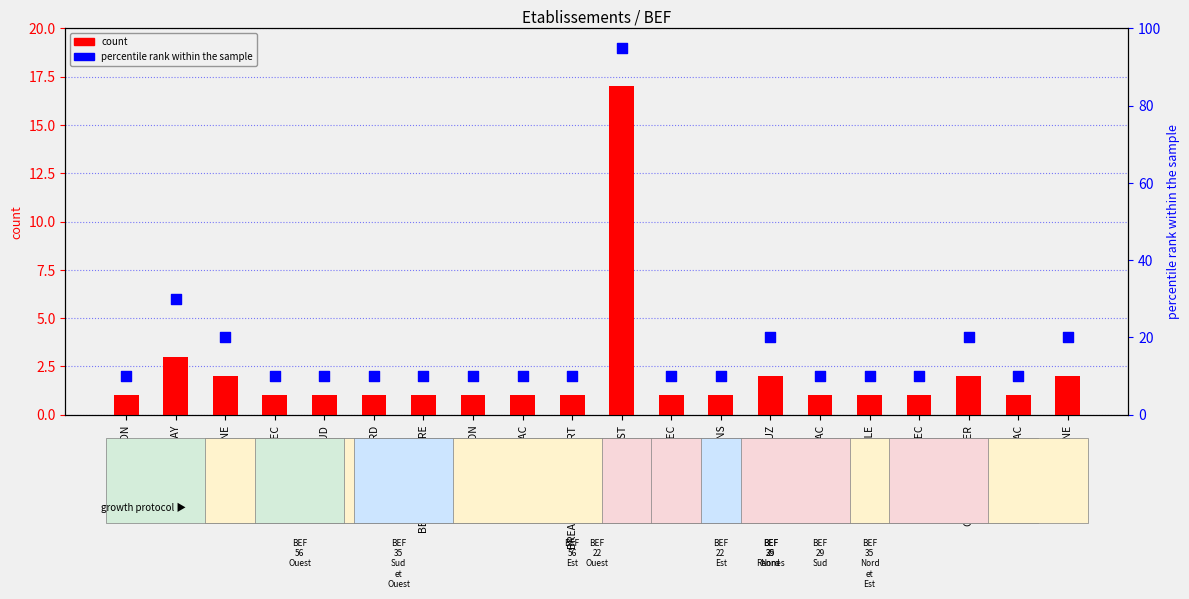

What is the total value across all series at ARRADON?

11